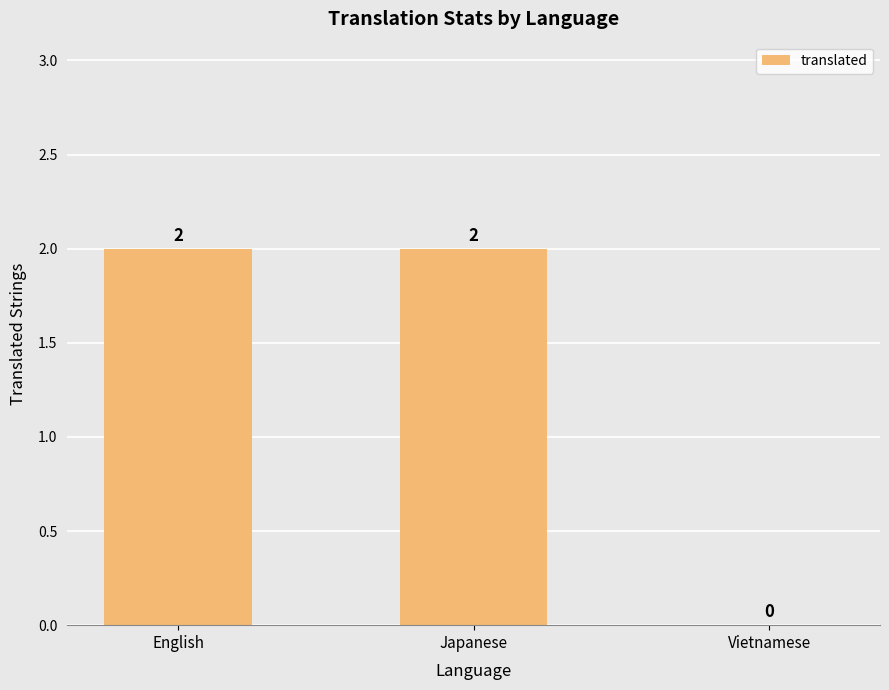

How many series are shown in this chart?

1